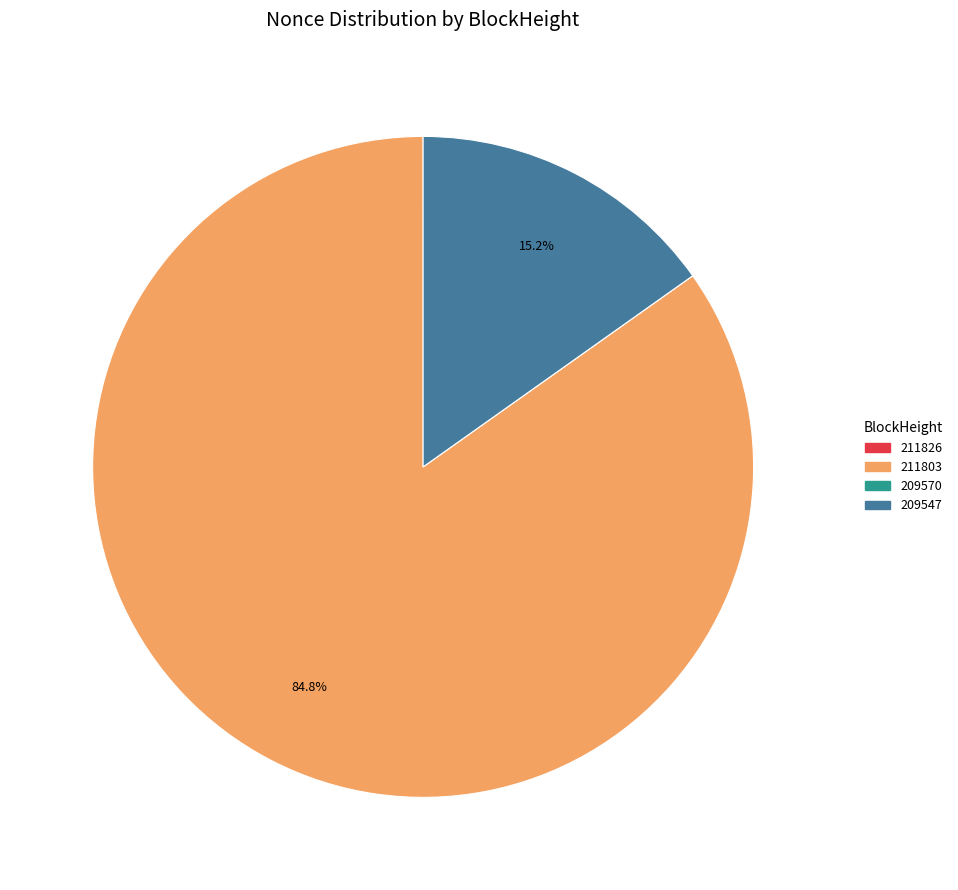

What is the largest slice in the pie chart?

211803